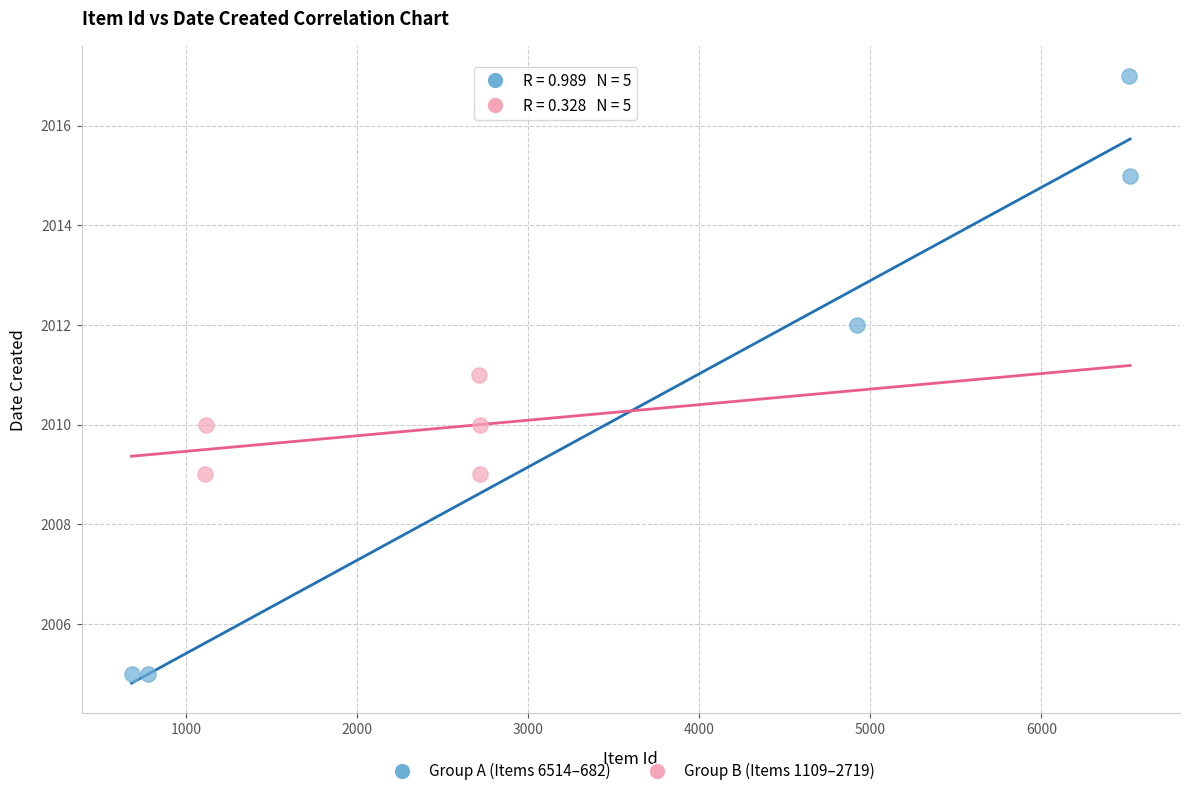

Which series has the largest Y range (max minus min)?

Group A (Items 6514–682)